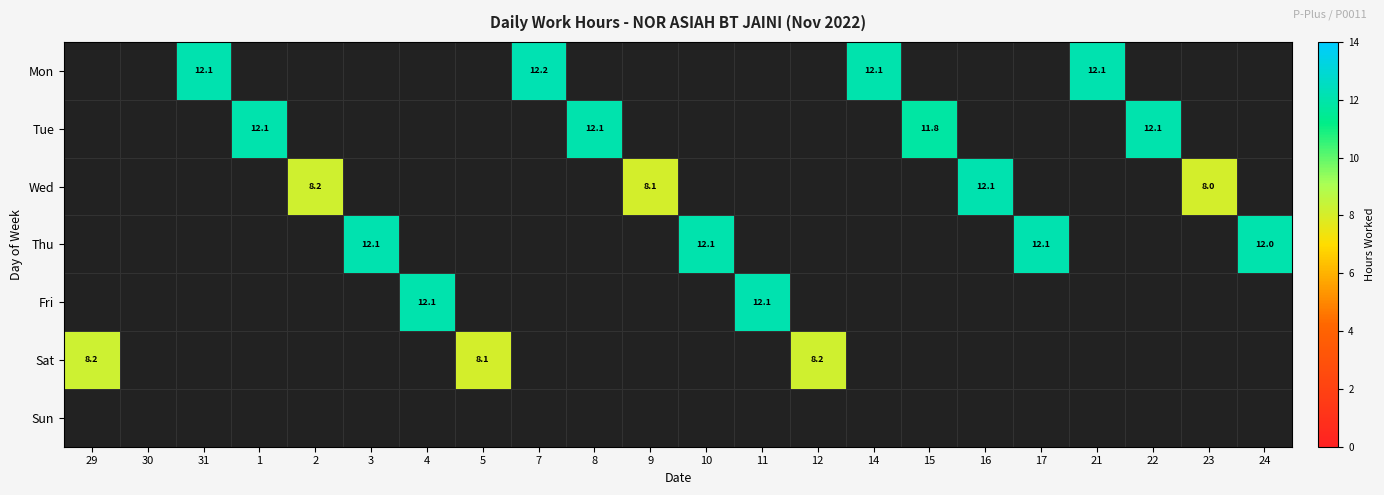

Is the value of Wed at 2 greater than the value of Tue at 22?

No